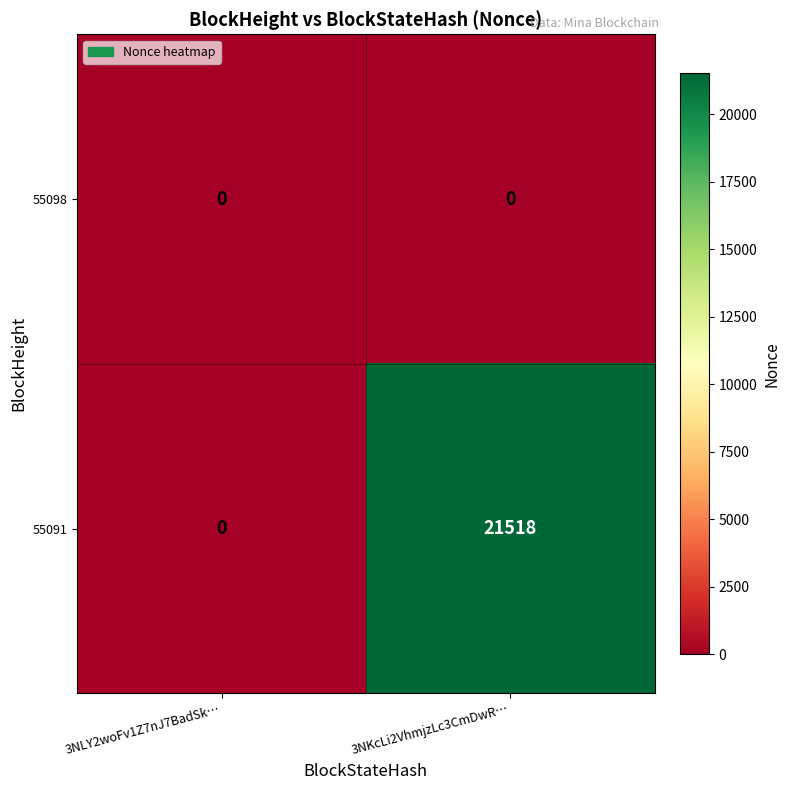

Reading left to right, extract all data points from this chart.

55098: 3NLY2woFv1Z7nJ7BadSk…=0	3NKcLi2VhmjzLc3CmDwR…=0
55091: 3NLY2woFv1Z7nJ7BadSk…=0	3NKcLi2VhmjzLc3CmDwR…=21518